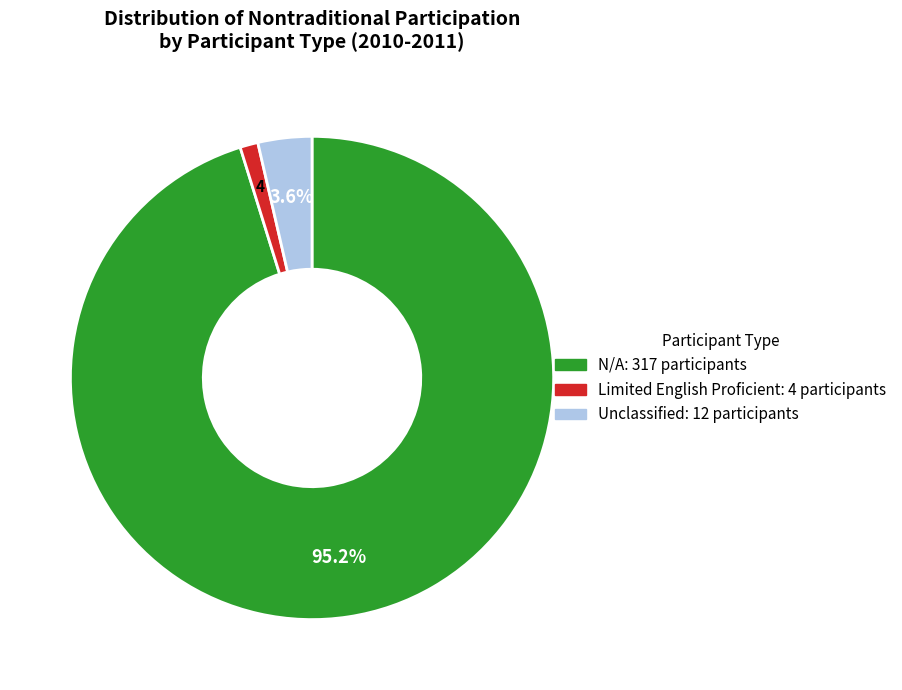

Is there a majority slice in this chart?

Yes